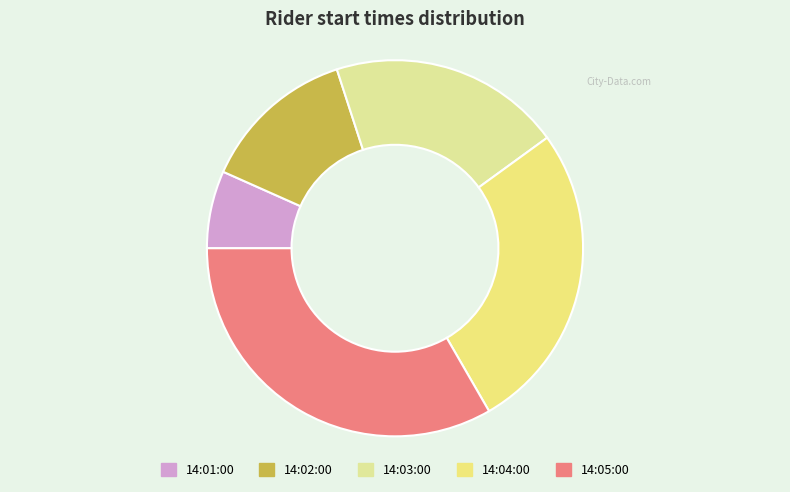

To the nearest percent, what portion does 14:01:00 represent?

7%